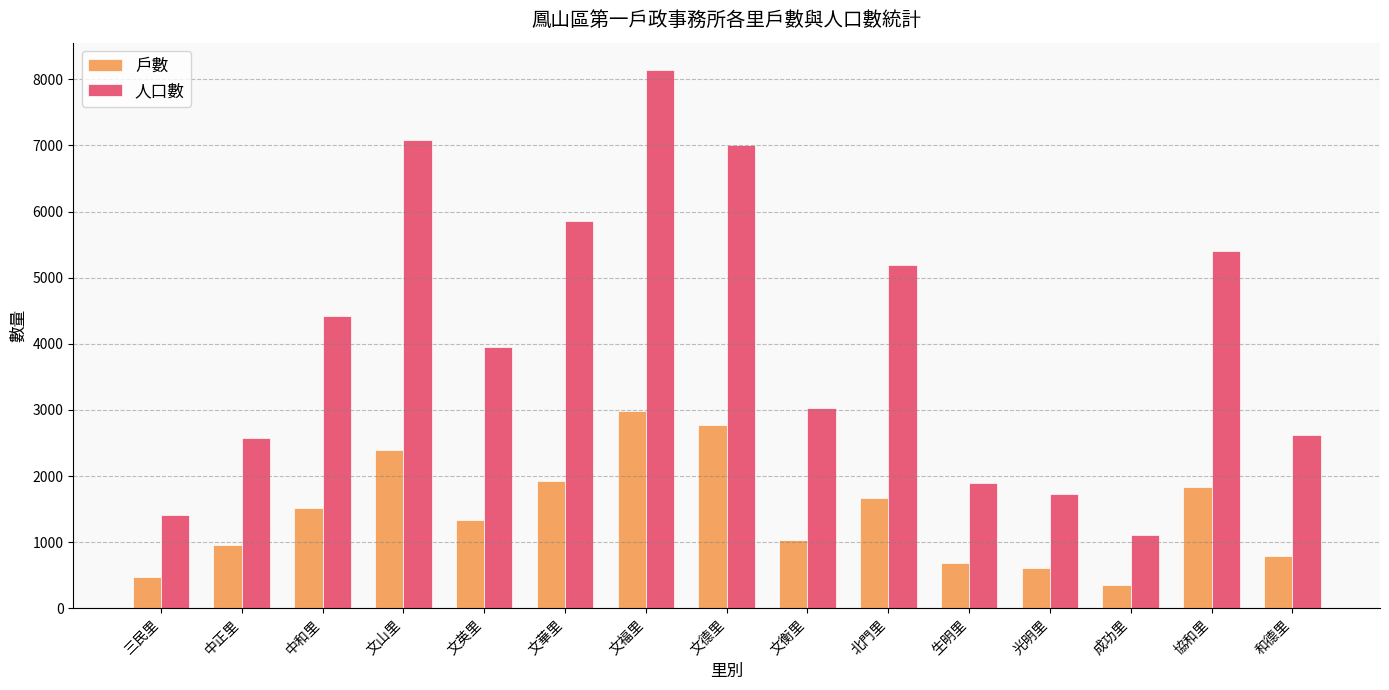

What is the total value across all series at 文山里?

9482